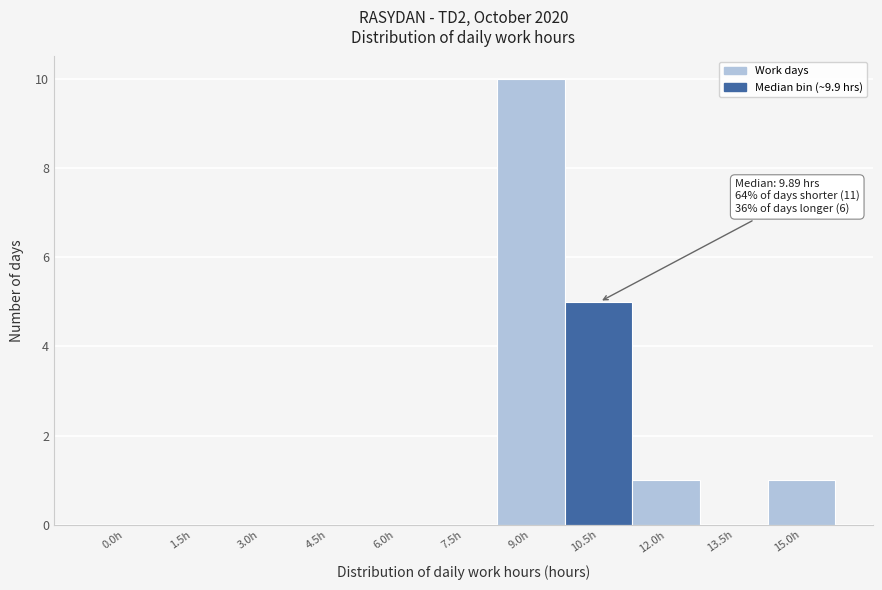

Reading left to right, extract all data points from this chart.

0.0h=0	1.5h=0	3.0h=0	4.5h=0	6.0h=0	7.5h=0	9.0h=10	10.5h=5	12.0h=1	13.5h=0	15.0h=1